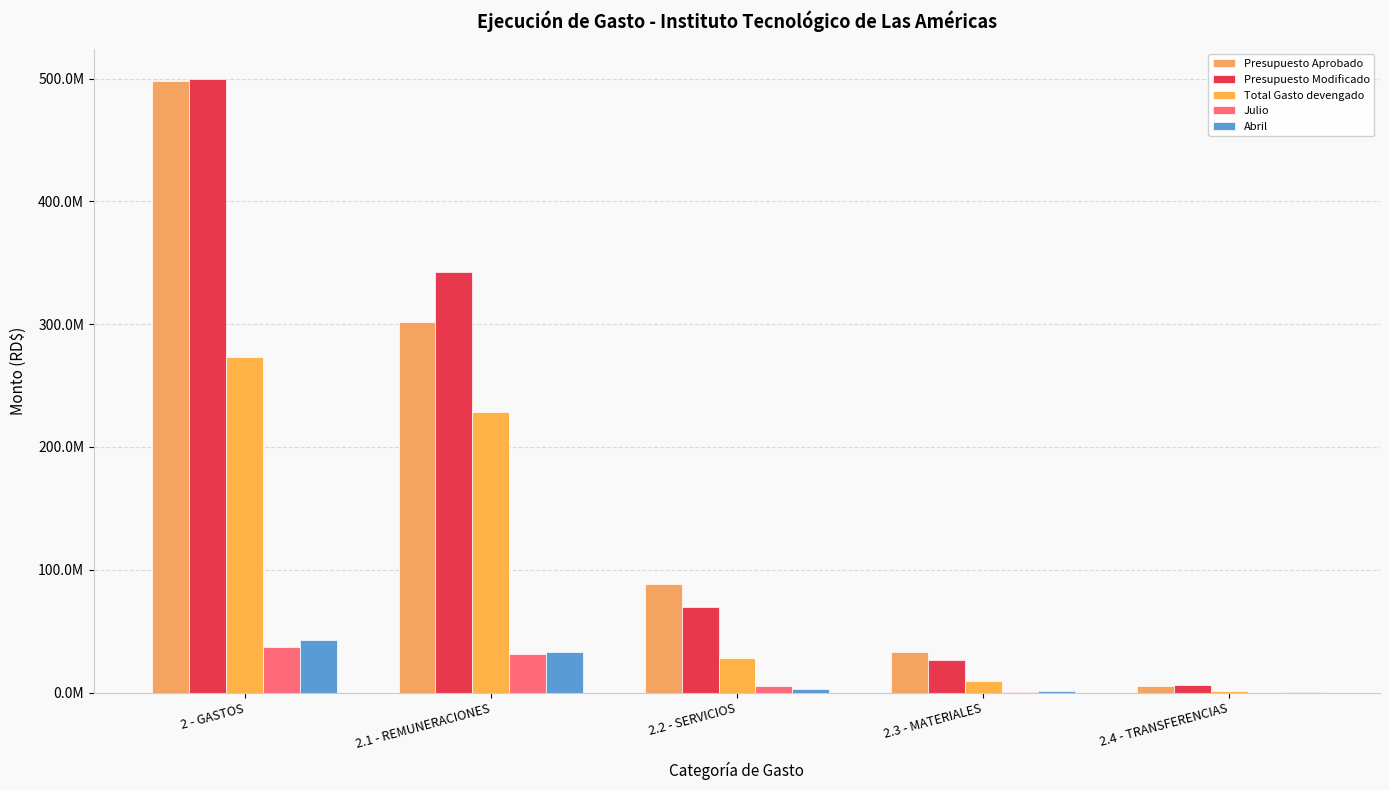

Which label corresponds to the largest value in the chart?

2 - GASTOS